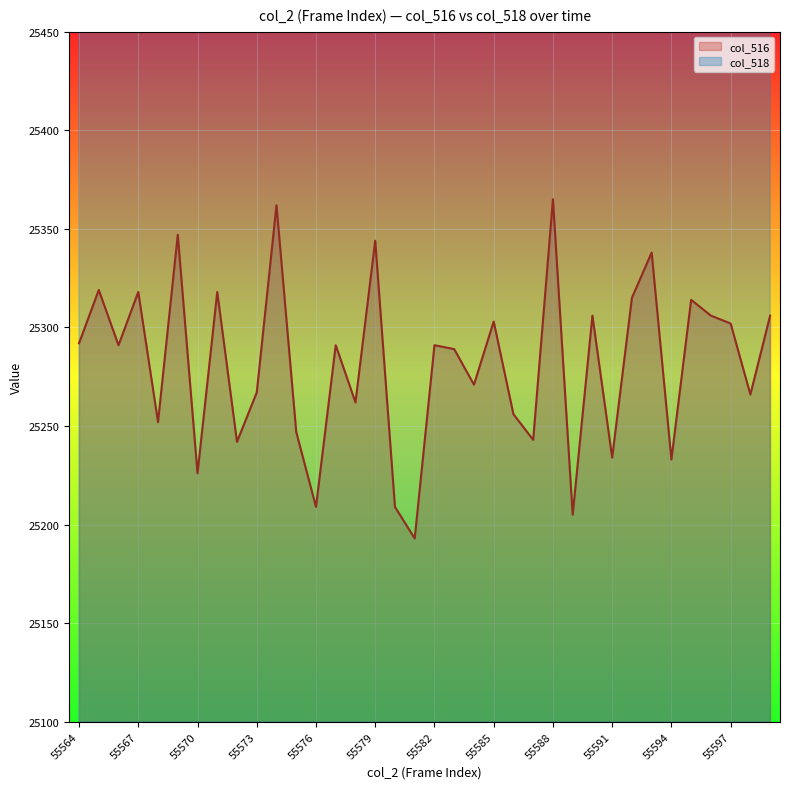

Reading right to left, transcribe all the data shown in this chart.

25306	25266	25302	25306	25314	25233	25338	25315	25234	25306	25205	25365	25243	25256	25303	25271	25289	25291	25193	25209	25344	25262	25291	25209	25247	25362	25267	25242	25318	25226	25347	25252	25318	25291	25319	25292